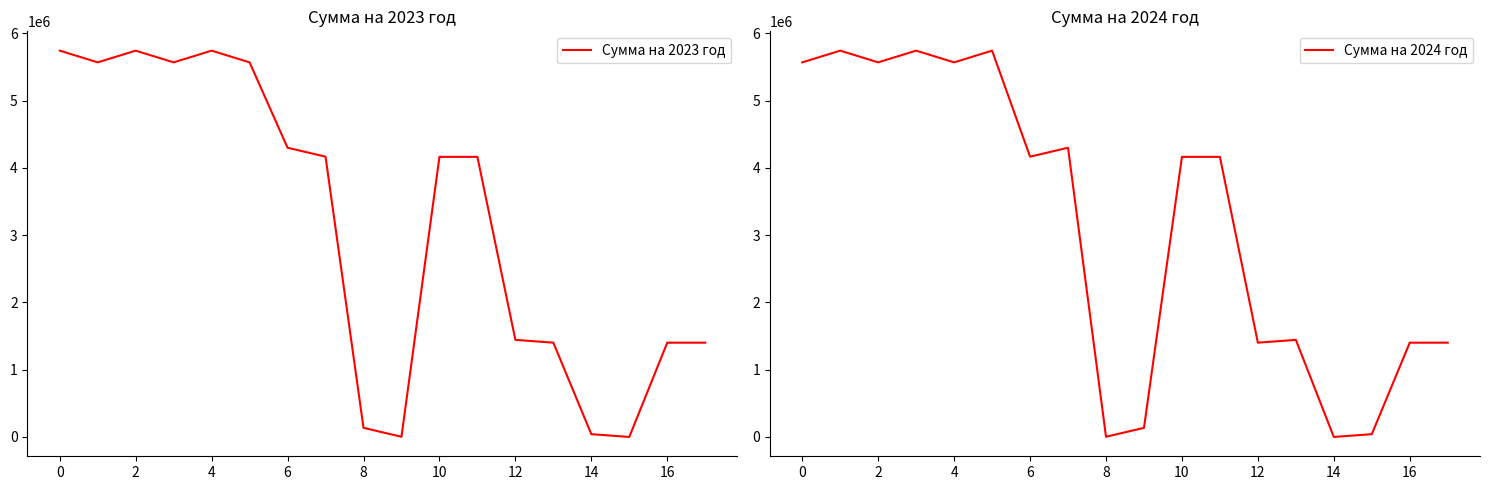

True or false: Сумма на 2023 год and Сумма на 2024 год intersect in this chart.

True